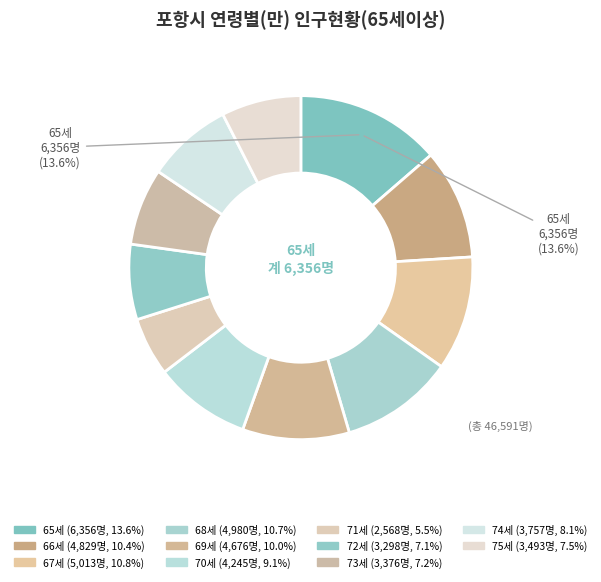

True or false: 73세 accounts for 7% of the total.

True